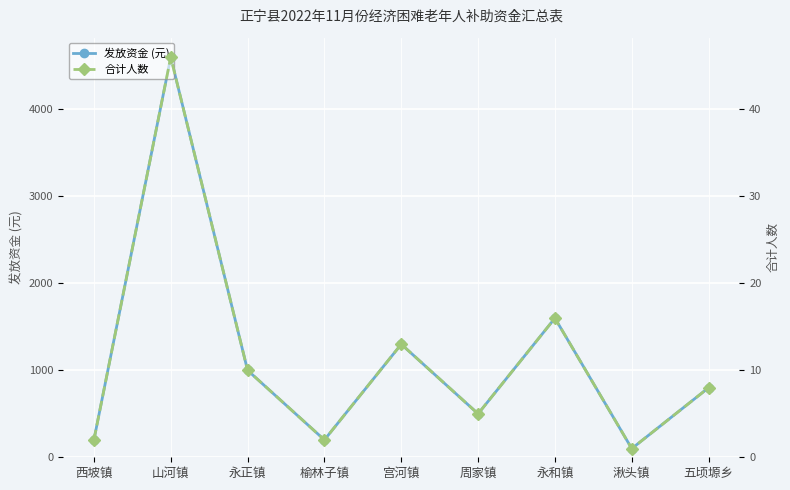

What is the value of the 发放资金 (元) point at the 1st from the left?

200